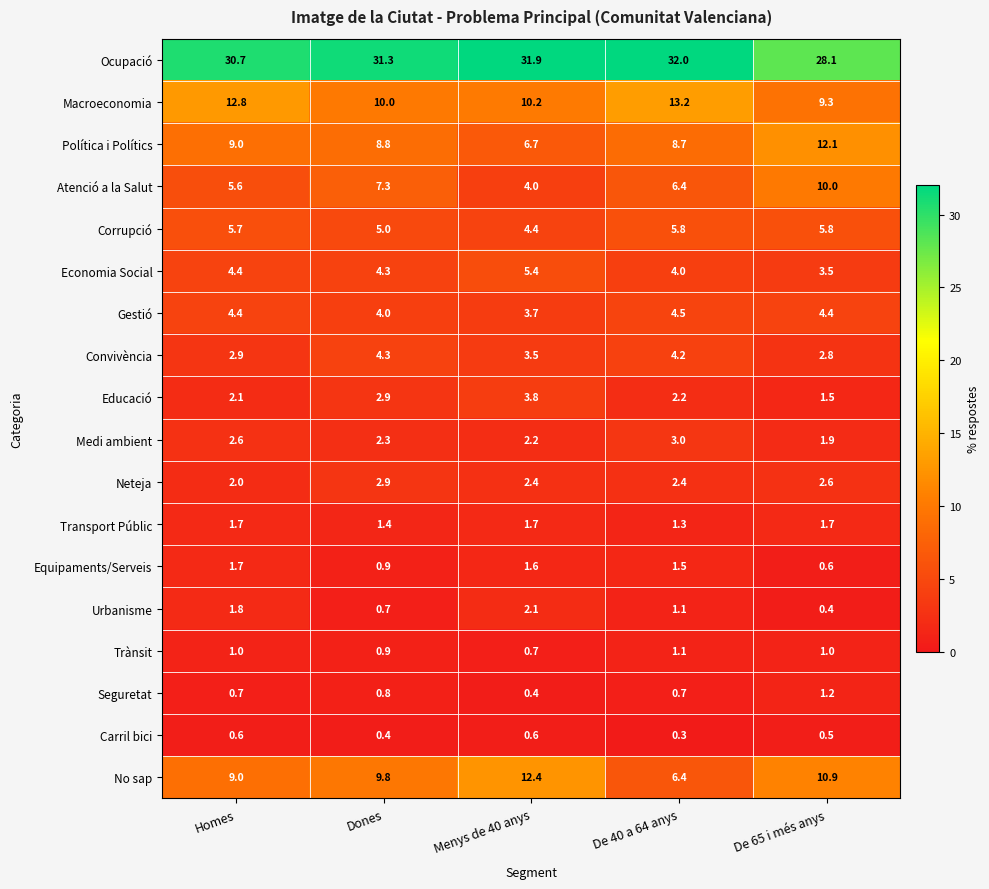

How many values in the Macroeconomia series are below 10?

1